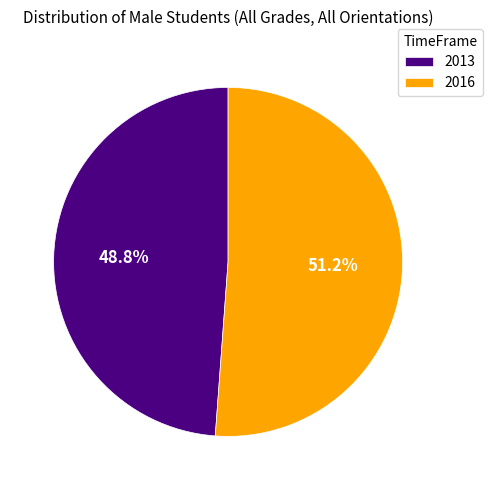

To the nearest percent, what portion does 2013 represent?

49%